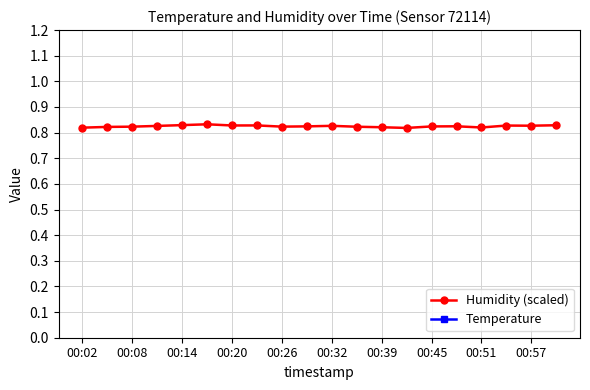

True or false: Humidity (scaled) has more than 1 interior local peaks.

True